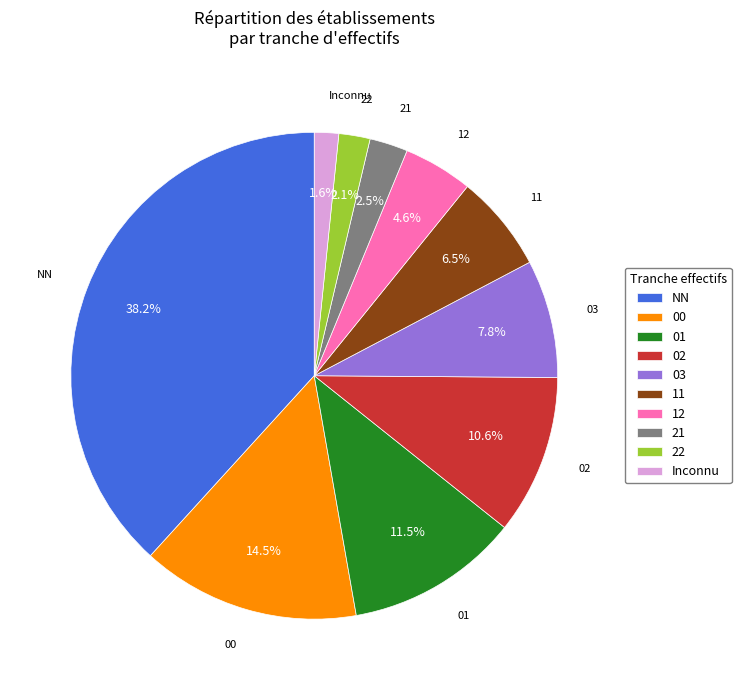

What percentage is the 03 slice, to the nearest percent?

8%